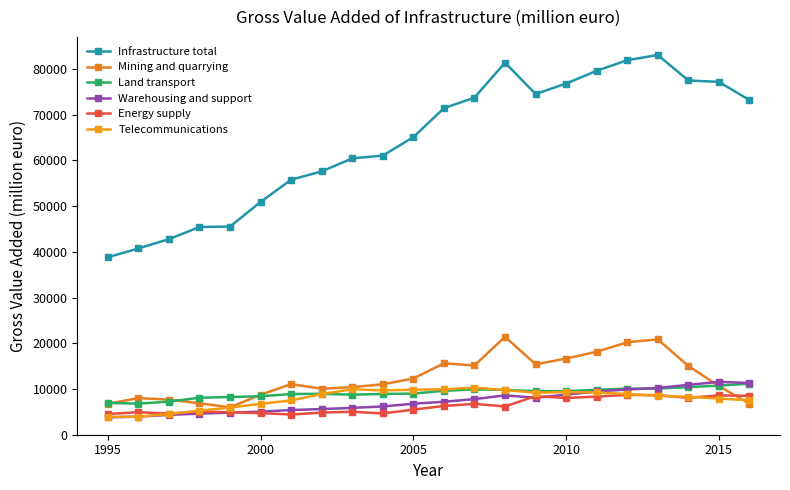

Reading left to right, extract all data points from this chart.

Infrastructure total: 38817	40741	42788	45433	45536	50918	55789	57602	60448	61055	65104	71425	73741	81386	74525	76820	79599	81925	83059	77496	77179	73201
Mining and quarrying: 6788	7999	7685	6874	5990	8743	11064	10057	10414	11027	12287	15626	15147	21436	15400	16662	18147	20216	20858	15040	10637	6801
Land transport: 6950	6808	7236	8085	8254	8411	8905	8953	8758	8909	9006	9602	9918	9810	9547	9526	9825	10082	10092	10407	10745	11163
Warehousing and support: 3811	3950	4347	4613	4842	5042	5399	5610	5870	6181	6781	7212	7793	8603	8089	8768	9464	9887	10229	10912	11558	11327
Energy supply: 4538	4929	4613	5065	4912	4729	4413	4840	5021	4663	5487	6293	6749	6173	8447	8035	8335	8720	8649	8067	8597	8516
Telecommunications: 3876	3959	4527	5268	5944	6759	7503	8901	9941	9690	9852	9938	10305	9767	9192	9322	9257	8897	8514	8291	7905	7532